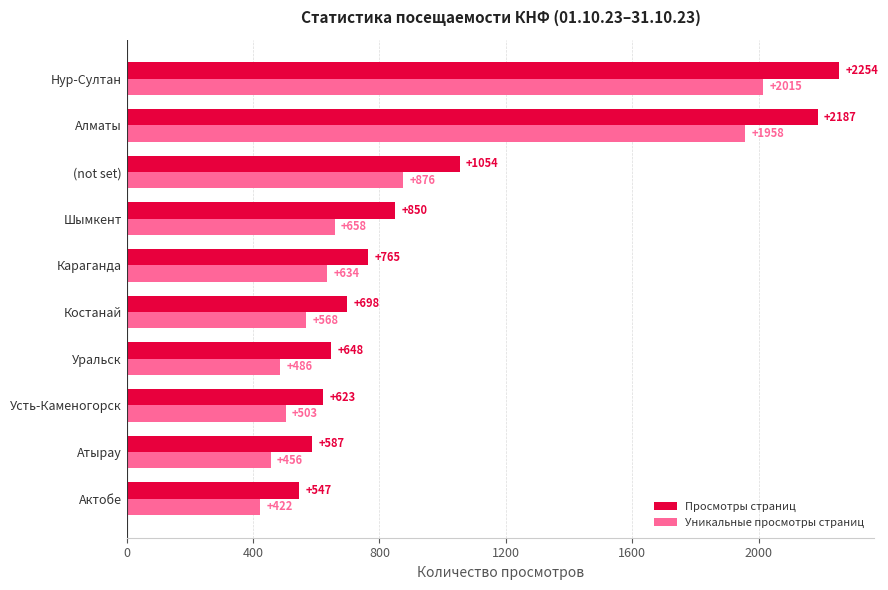

Where is Просмотры страниц nearest to the value 1400?

(not set)